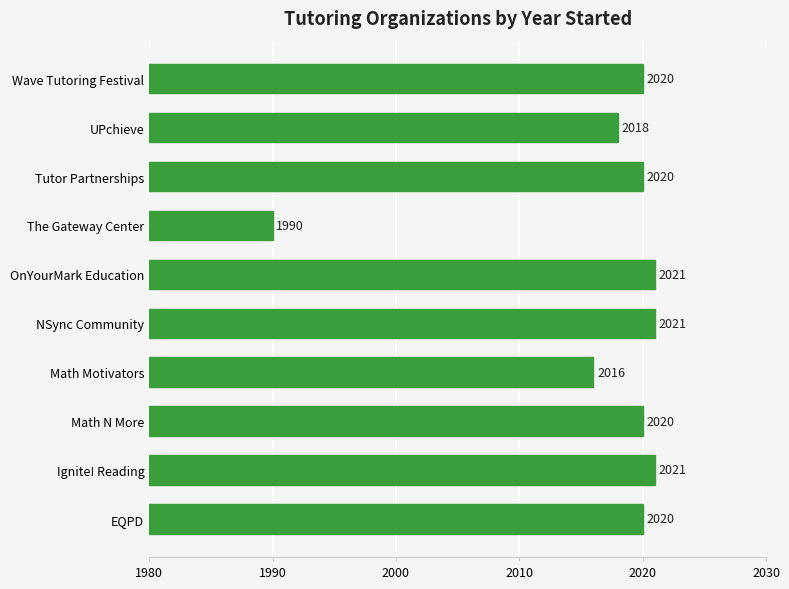

Count the number of categories in the chart.

10